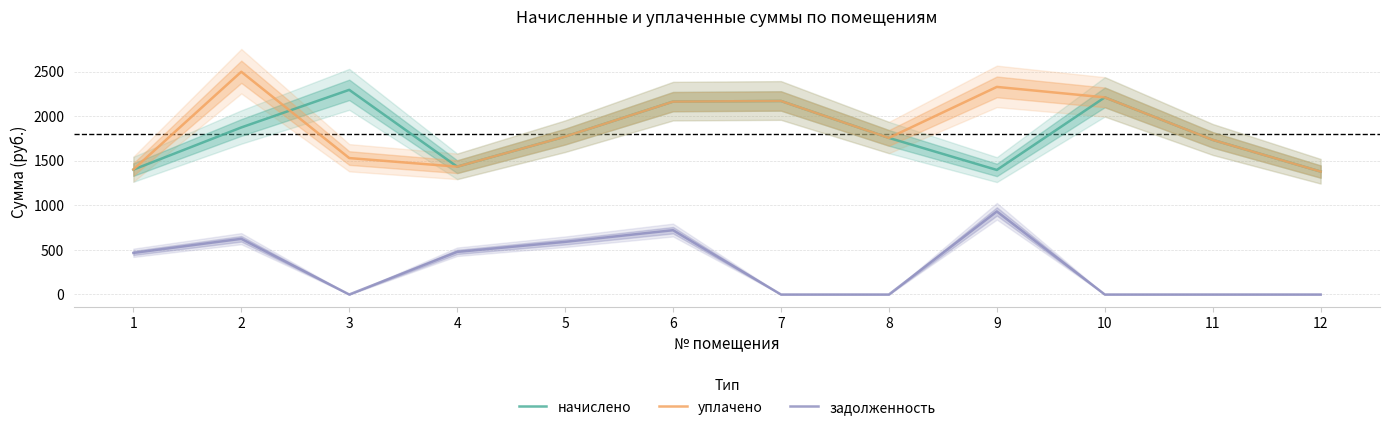

How many interior local peaks does the начислено series have?

3